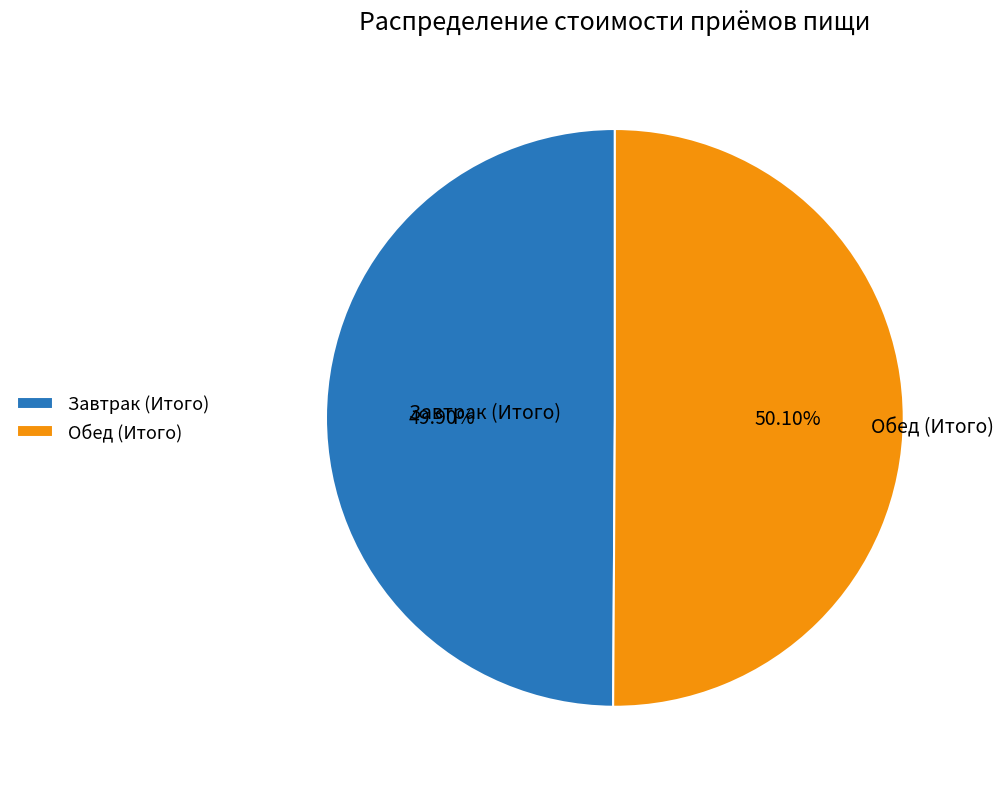

What portion of the pie excludes Завтрак (Итого)?

50.1%